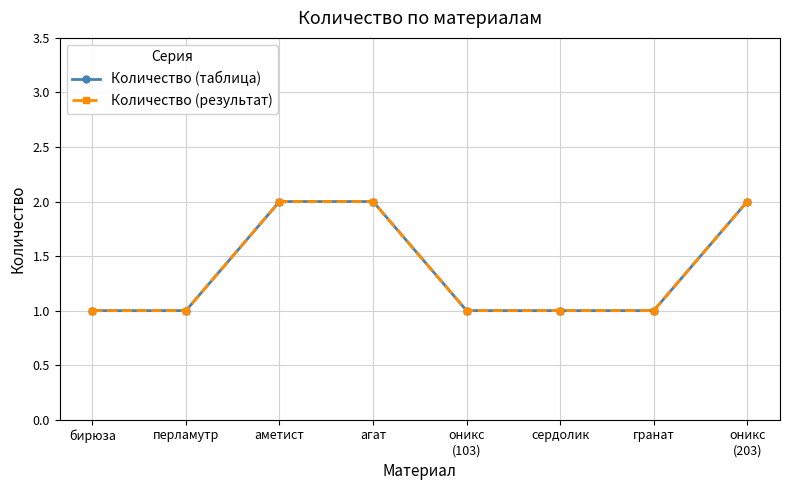

What is the sum of the Количество (таблица) values at аметист and гранат?

3